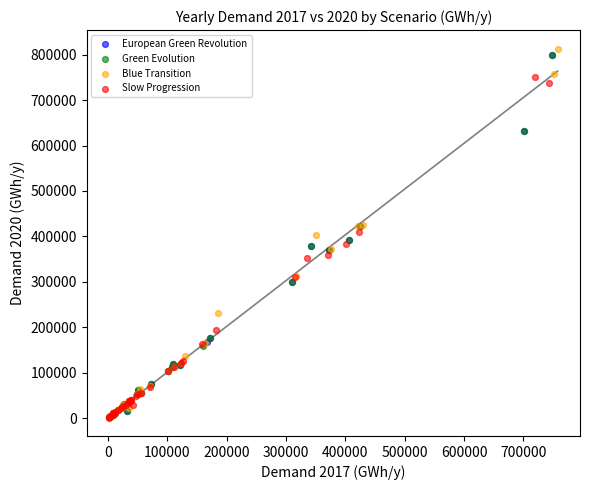

Which series has the widest spread of Y values?

Blue Transition